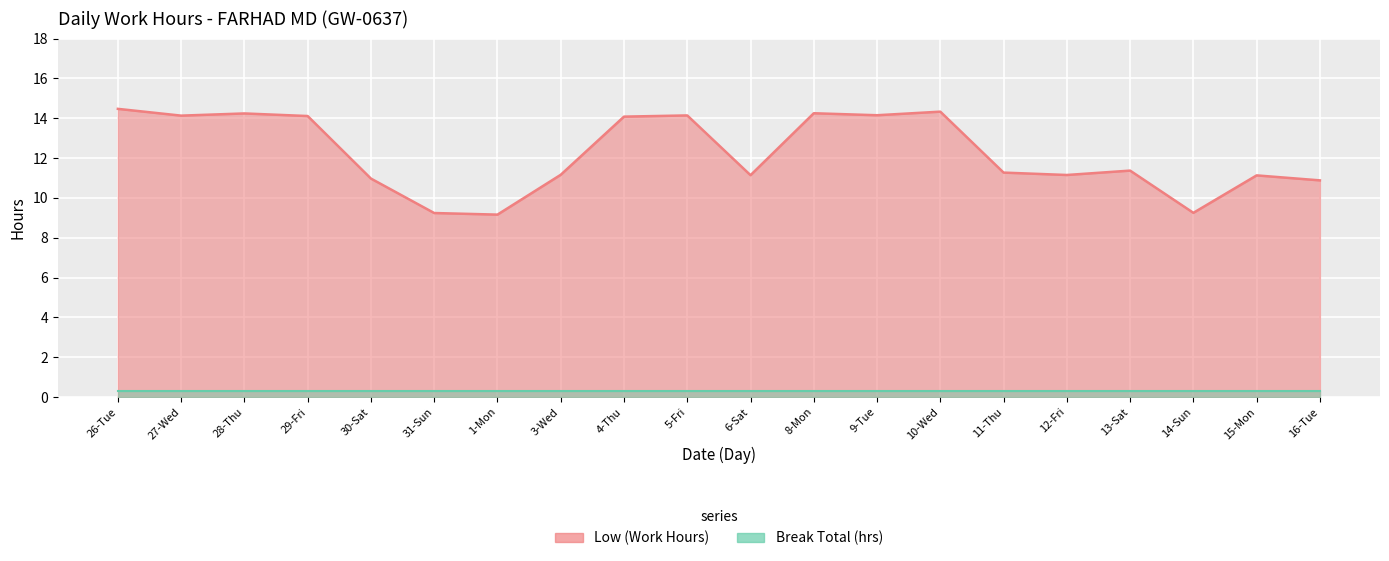

At which label is the value closest to 11?

30-Sat